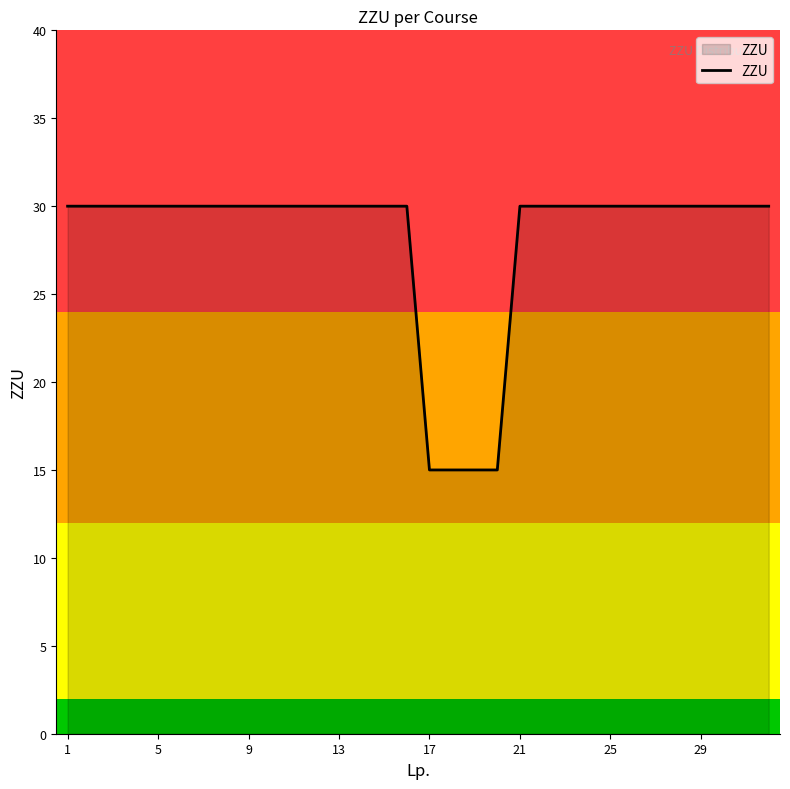

What is the greatest value displayed?

30